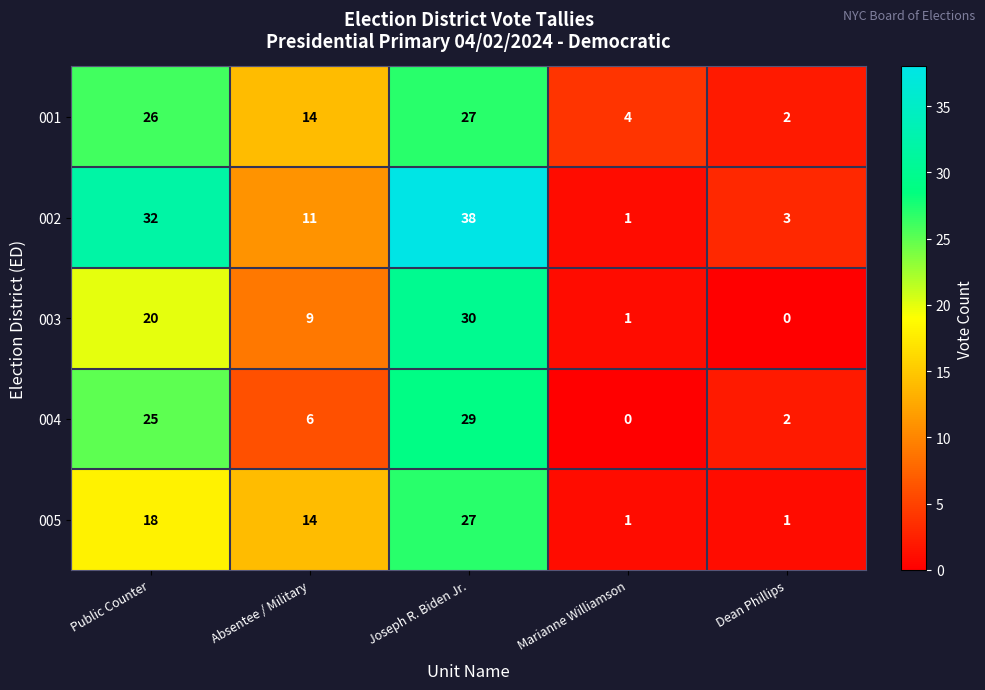

Reading left to right, list all the values displayed in this chart.

001: Public Counter=26	Absentee / Military=14	Joseph R. Biden Jr.=27	Marianne Williamson=4	Dean Phillips=2
002: Public Counter=32	Absentee / Military=11	Joseph R. Biden Jr.=38	Marianne Williamson=1	Dean Phillips=3
003: Public Counter=20	Absentee / Military=9	Joseph R. Biden Jr.=30	Marianne Williamson=1	Dean Phillips=0
004: Public Counter=25	Absentee / Military=6	Joseph R. Biden Jr.=29	Marianne Williamson=0	Dean Phillips=2
005: Public Counter=18	Absentee / Military=14	Joseph R. Biden Jr.=27	Marianne Williamson=1	Dean Phillips=1